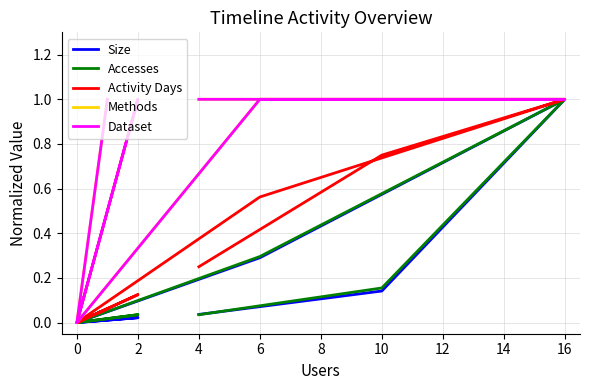

True or false: Accesses and Methods cross at least once.

False